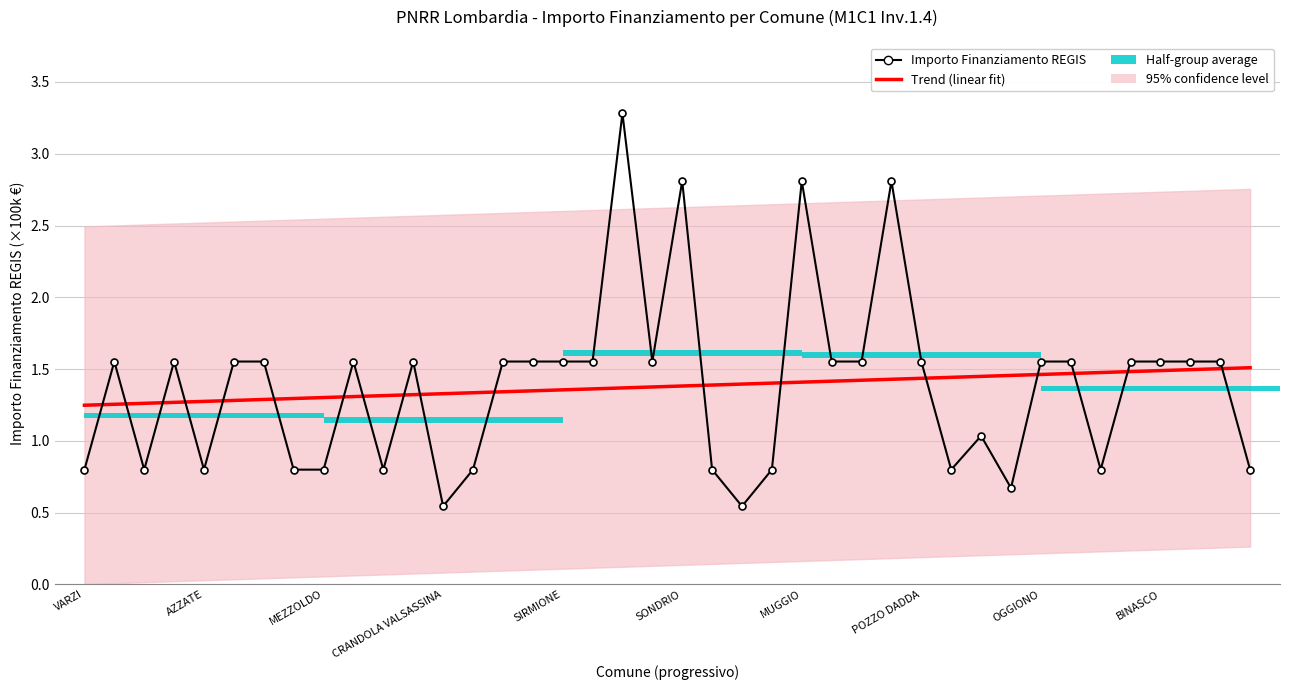

At which label does Trend (linear fit) reach its peak?

39